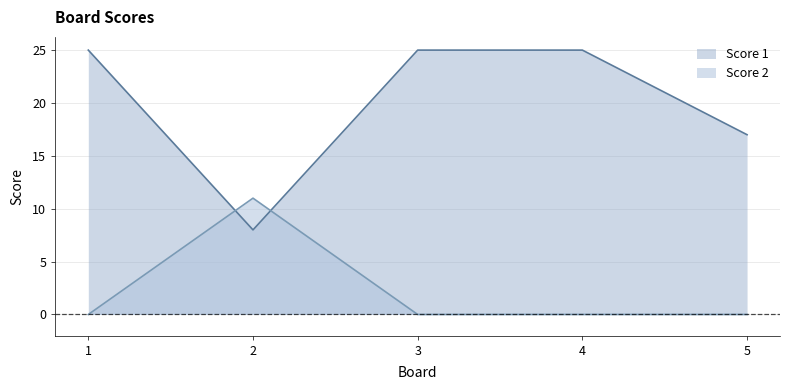

Between 1 and 3, which is larger?

1